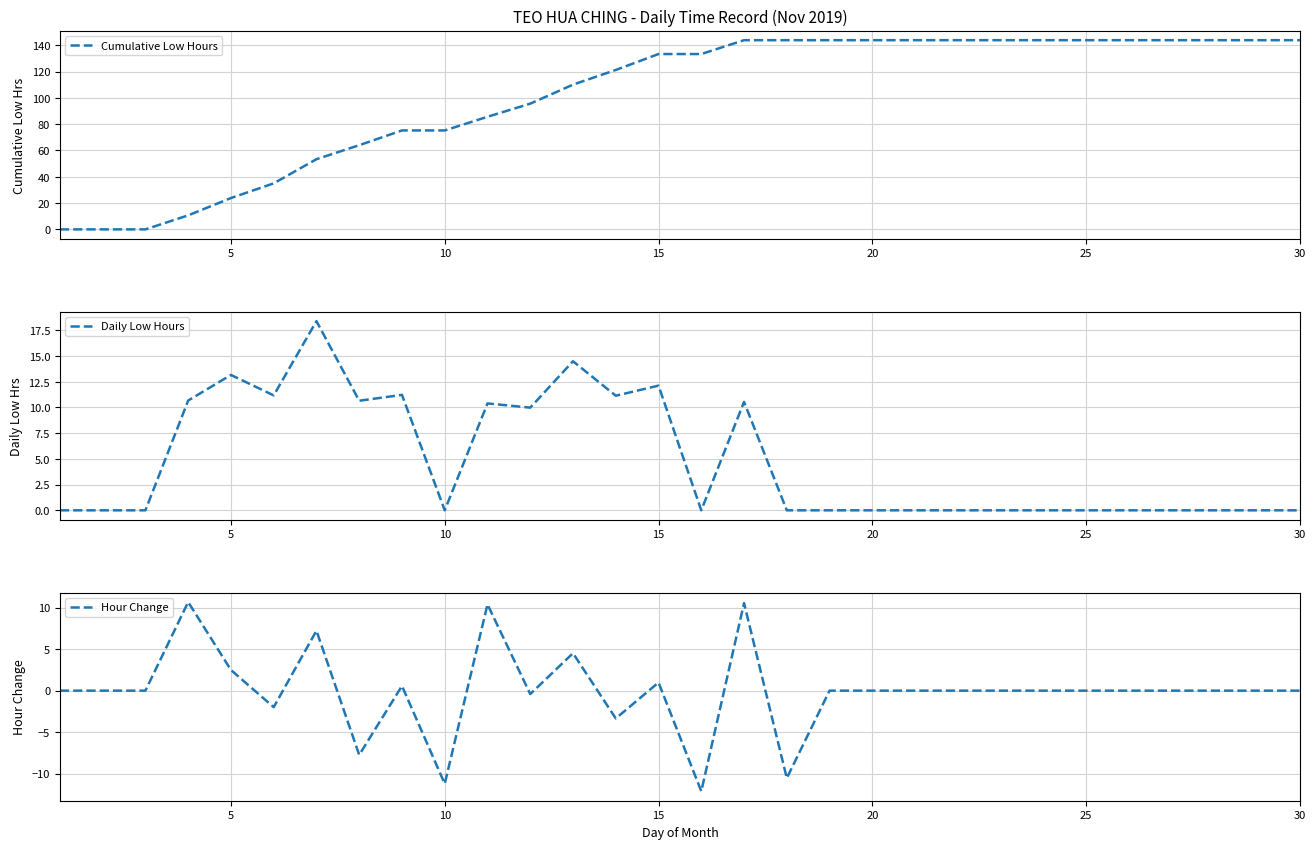

Which series has the largest total across all categories?

Cumulative Low Hours